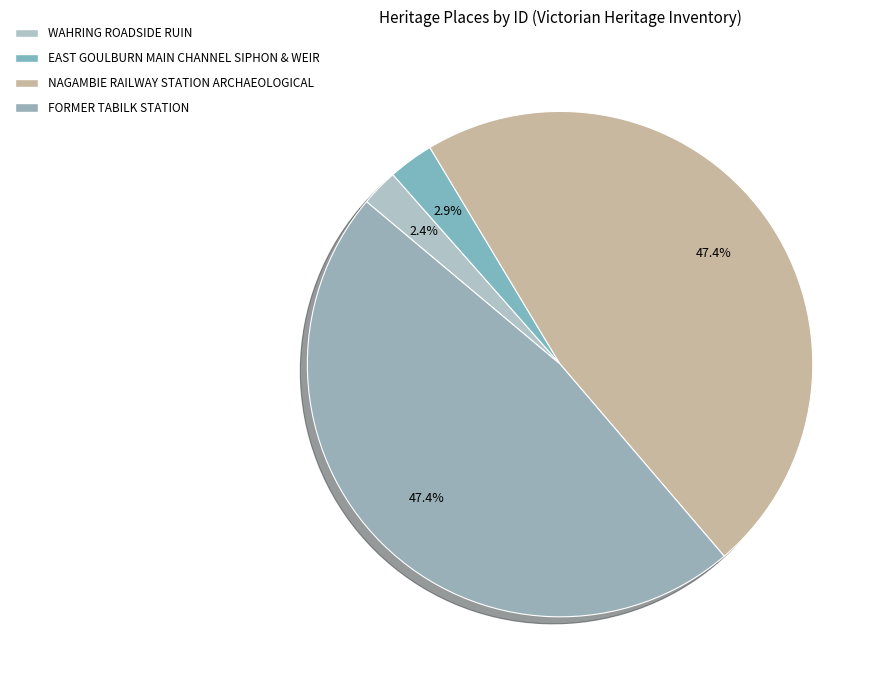

To the nearest percent, what is the average slice percentage?

25%